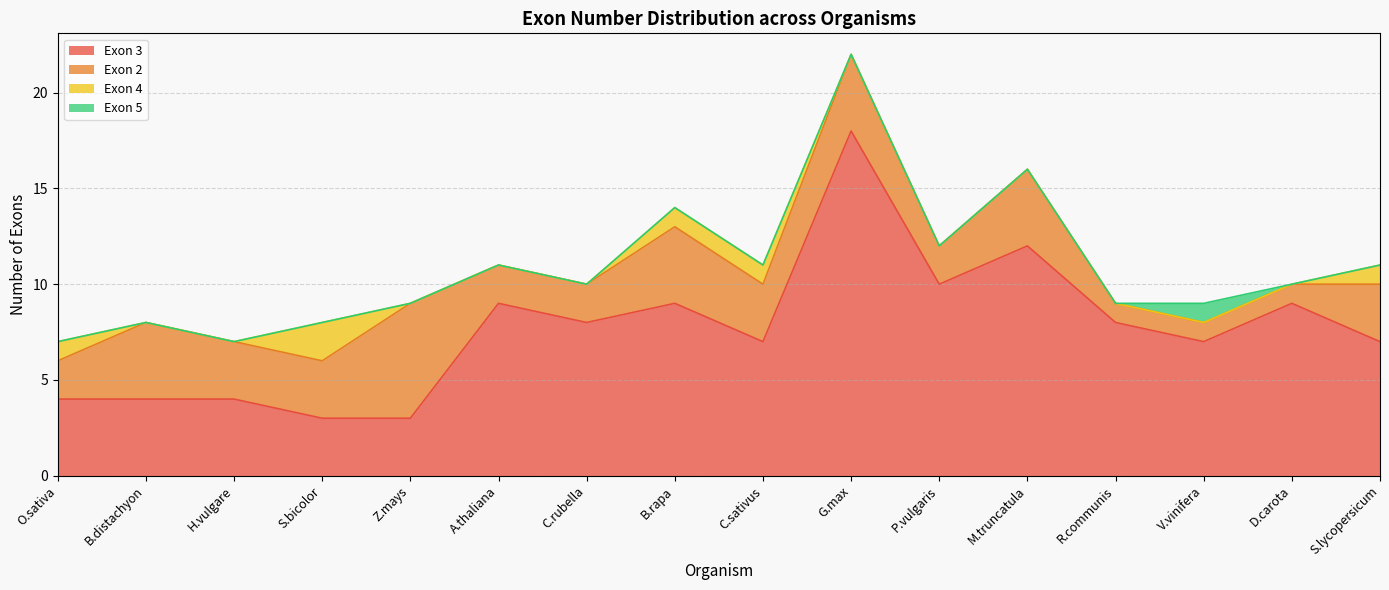

What is the total value across all series at C.rubella?

10